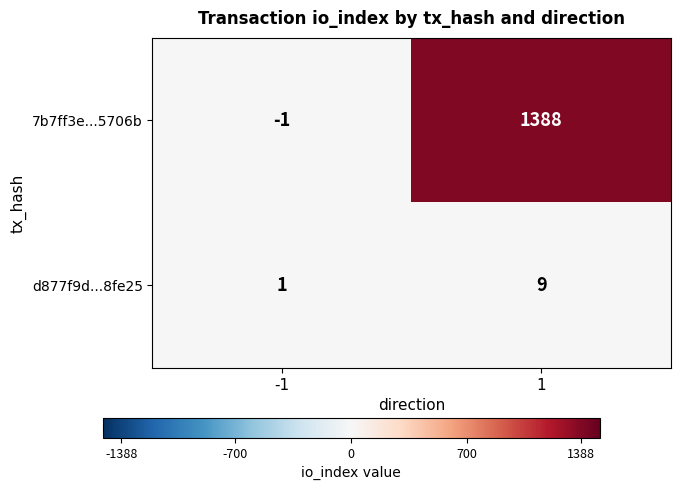

Between -1 and 1, which series saw the biggest shift?

7b7ff3e...5706b